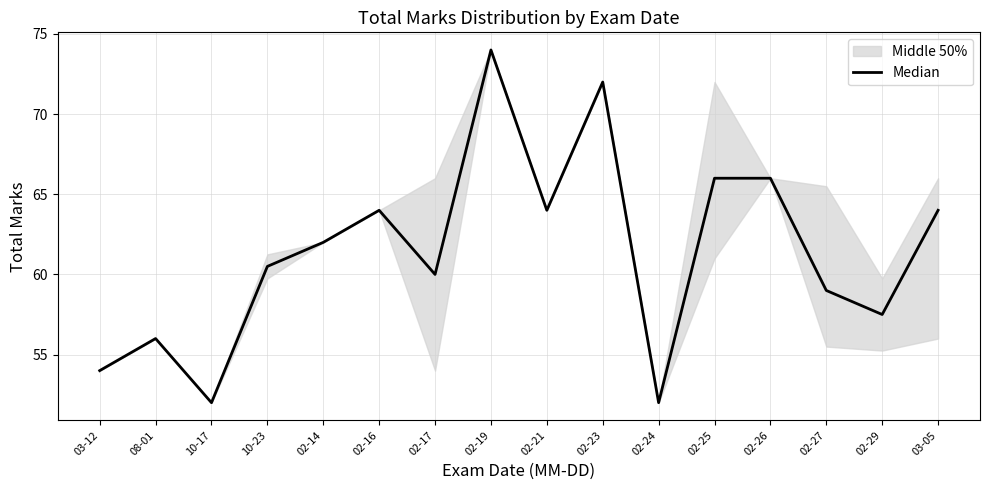

Where does the data first go above 62?

02-16